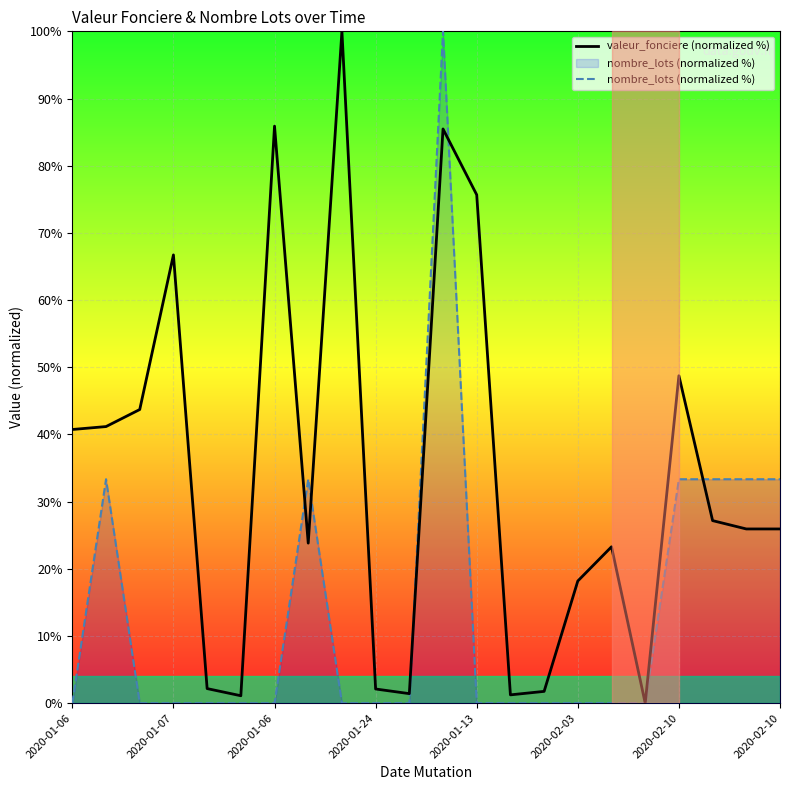

Which category has the lowest value in the nombre_lots (normalized %) series?

2020-01-06